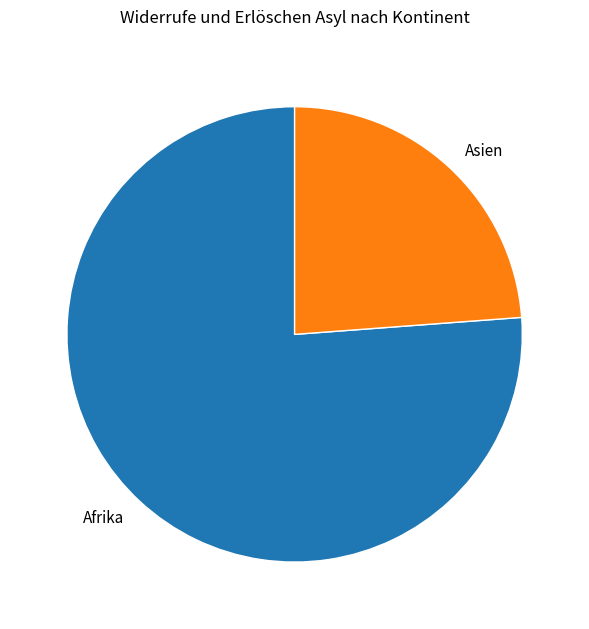

What is the smallest slice in the pie chart?

Asien